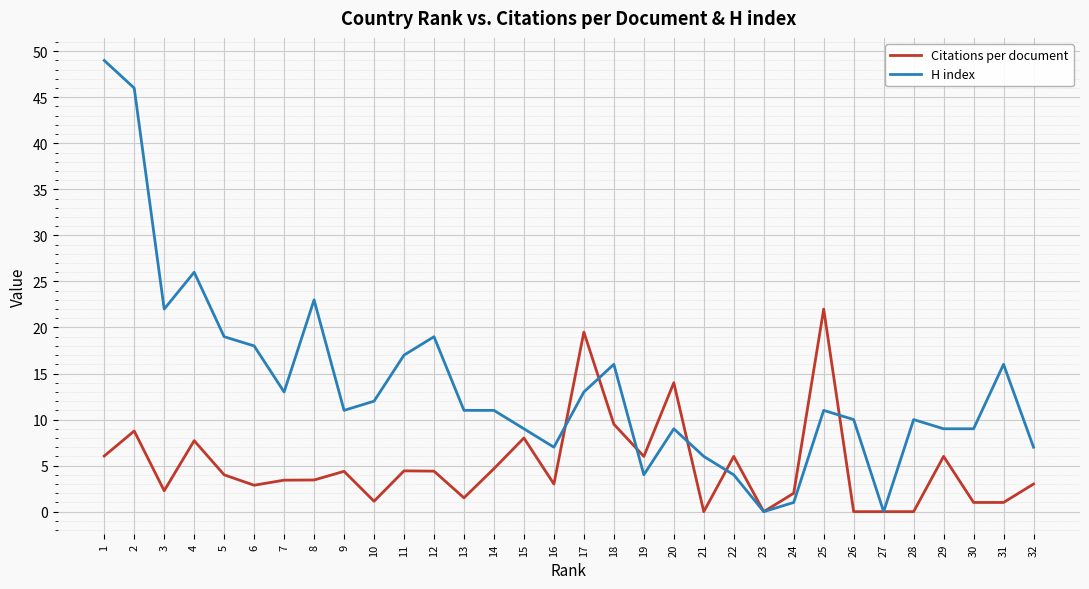

After their last crossing, which series has the higher values: Citations per document or H index?

H index